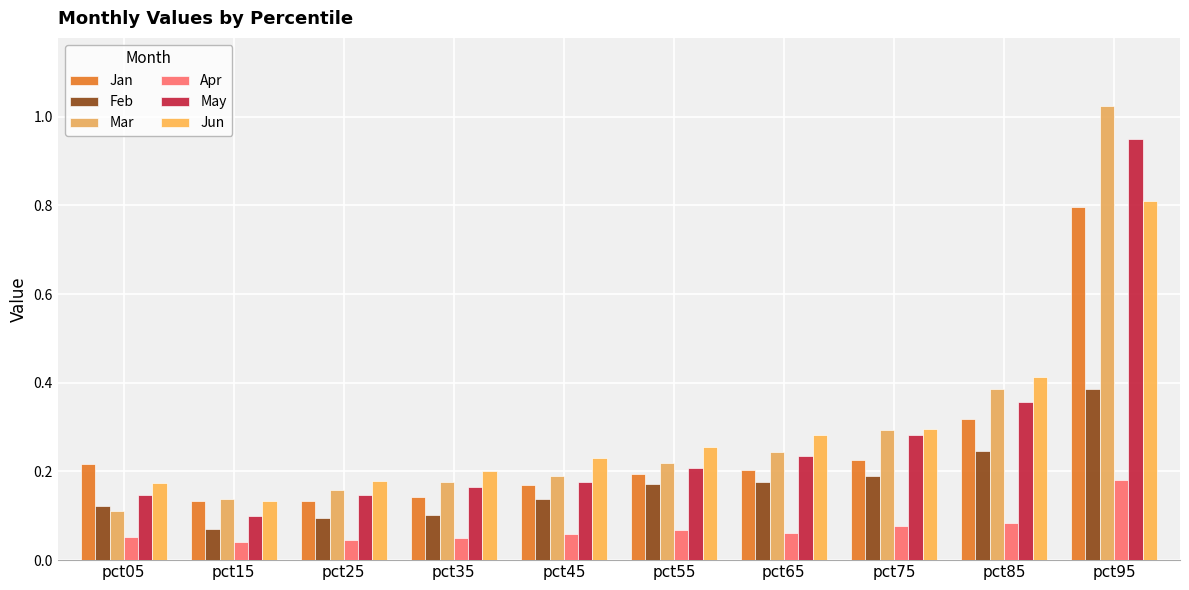

True or false: Feb has a value of 0.1 at pct55.

False